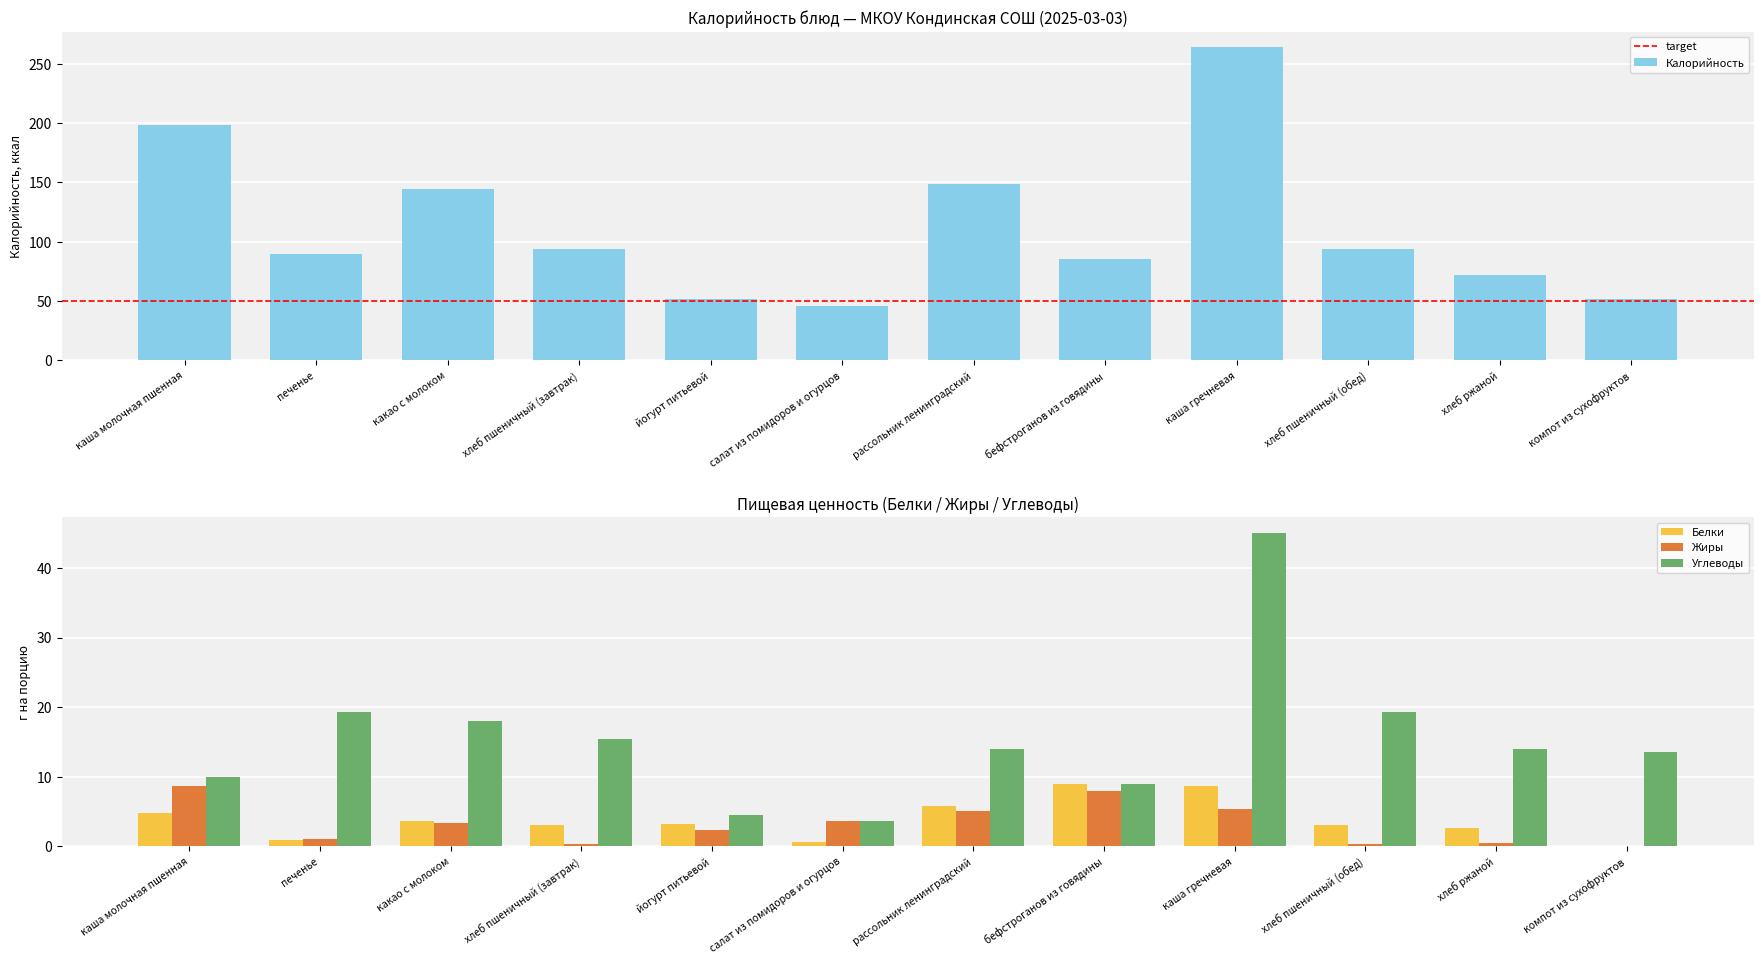

How many bars are there in each group?

4